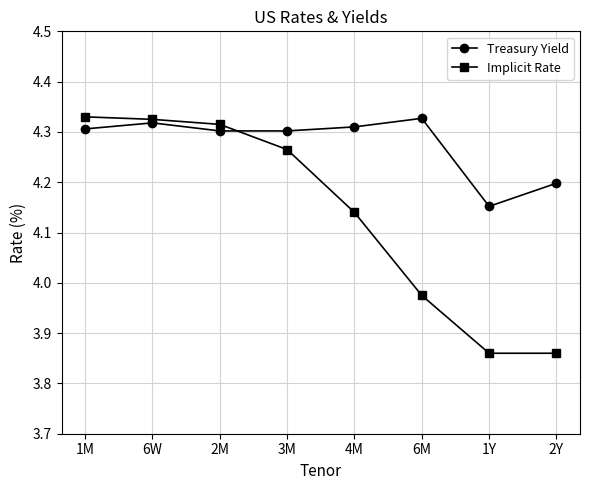

Which category has the lowest value in the Treasury Yield series?

1Y